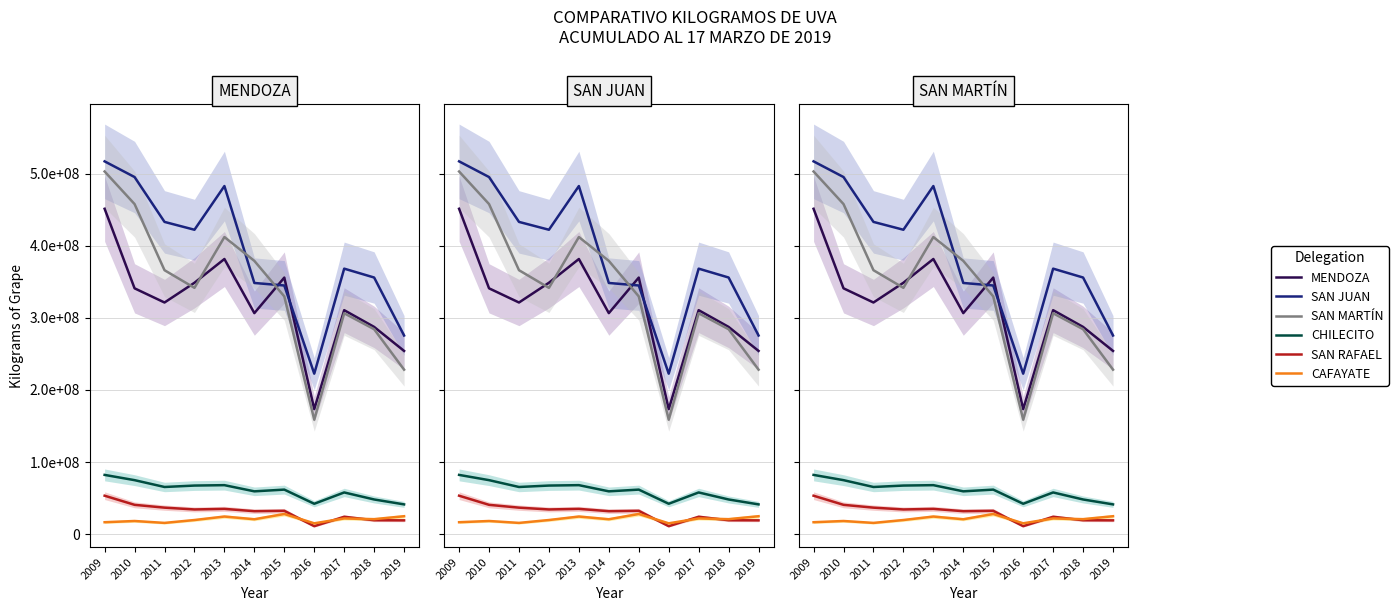

What are all the series names shown in the legend?

MENDOZA, SAN JUAN, SAN MARTÍN, CHILECITO, SAN RAFAEL, CAFAYATE